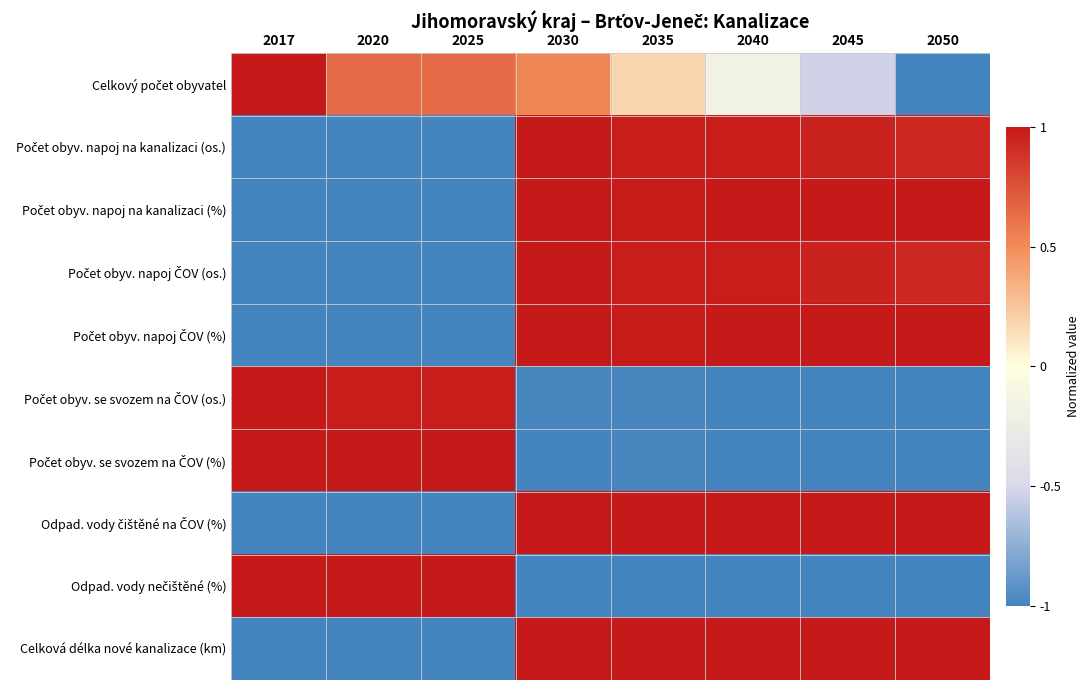

Between 2020 and 2045, which series saw the biggest shift?

Celková délka nové kanalizace (km)